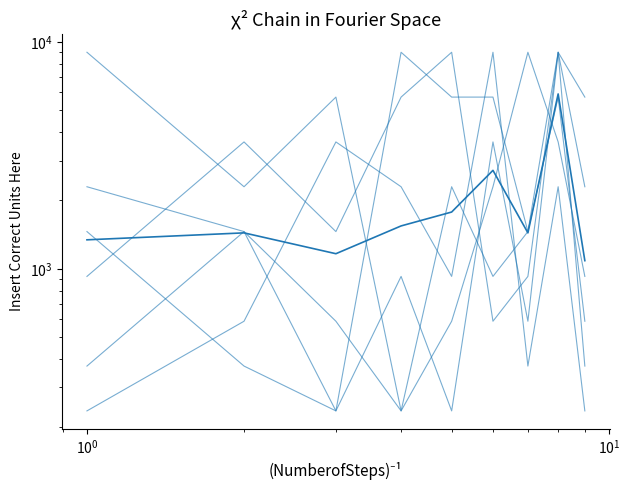

What is the difference between the maximum and minimum values in the col_5 series?

8763.6